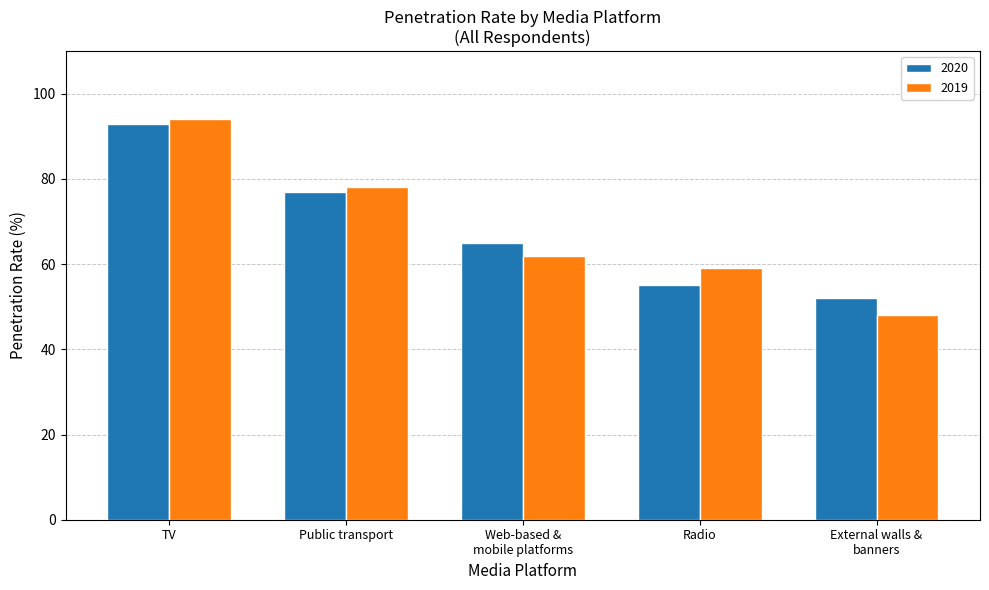

What is the average value of the 2019 series?

68